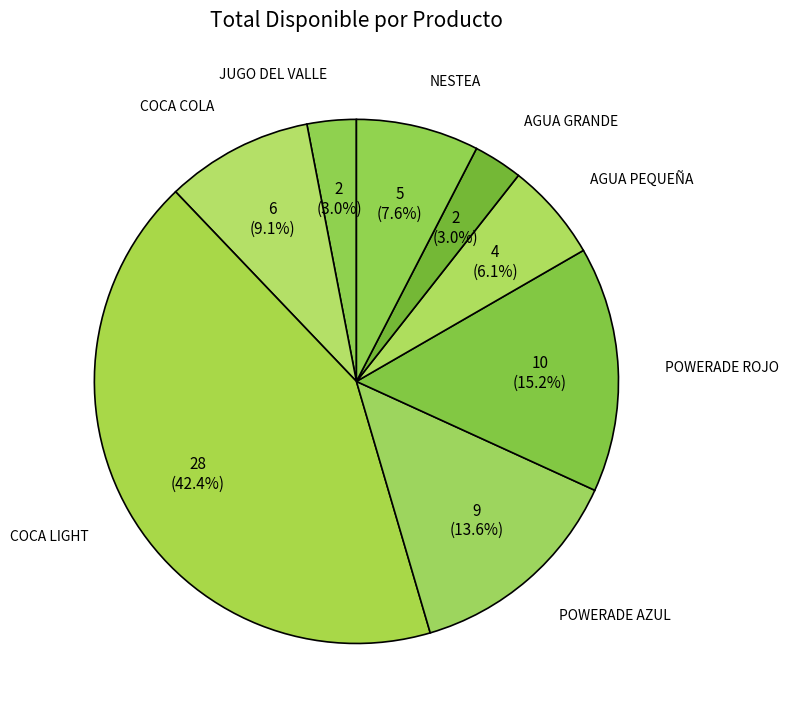

True or false: COCA LIGHT accounts for 42% of the total.

True